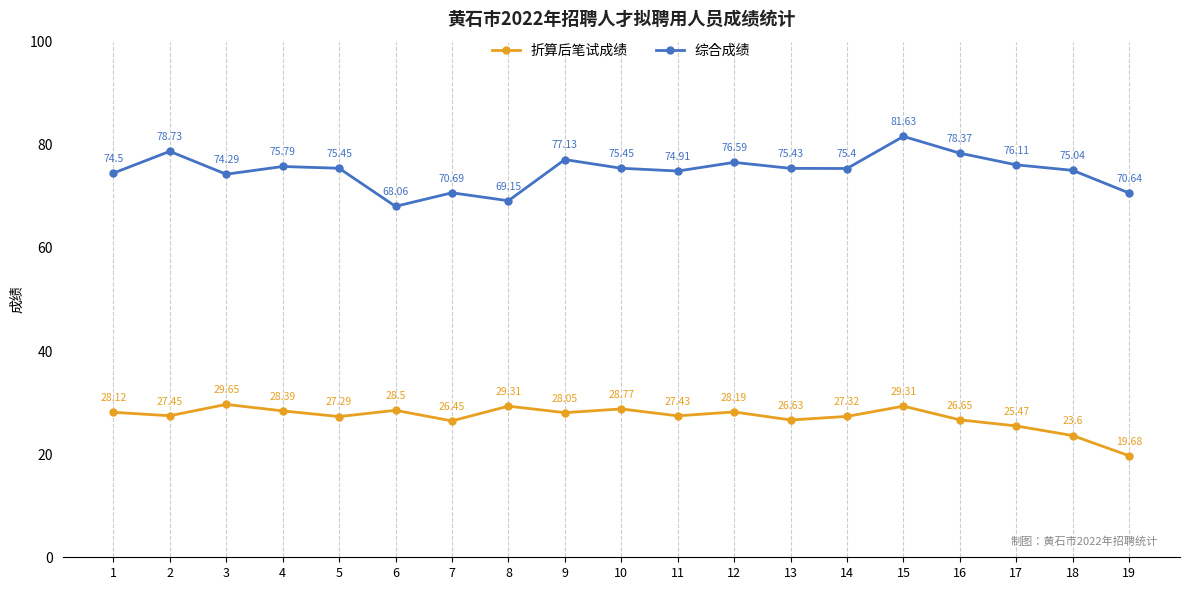

At which category is the sum across all series the highest?

15